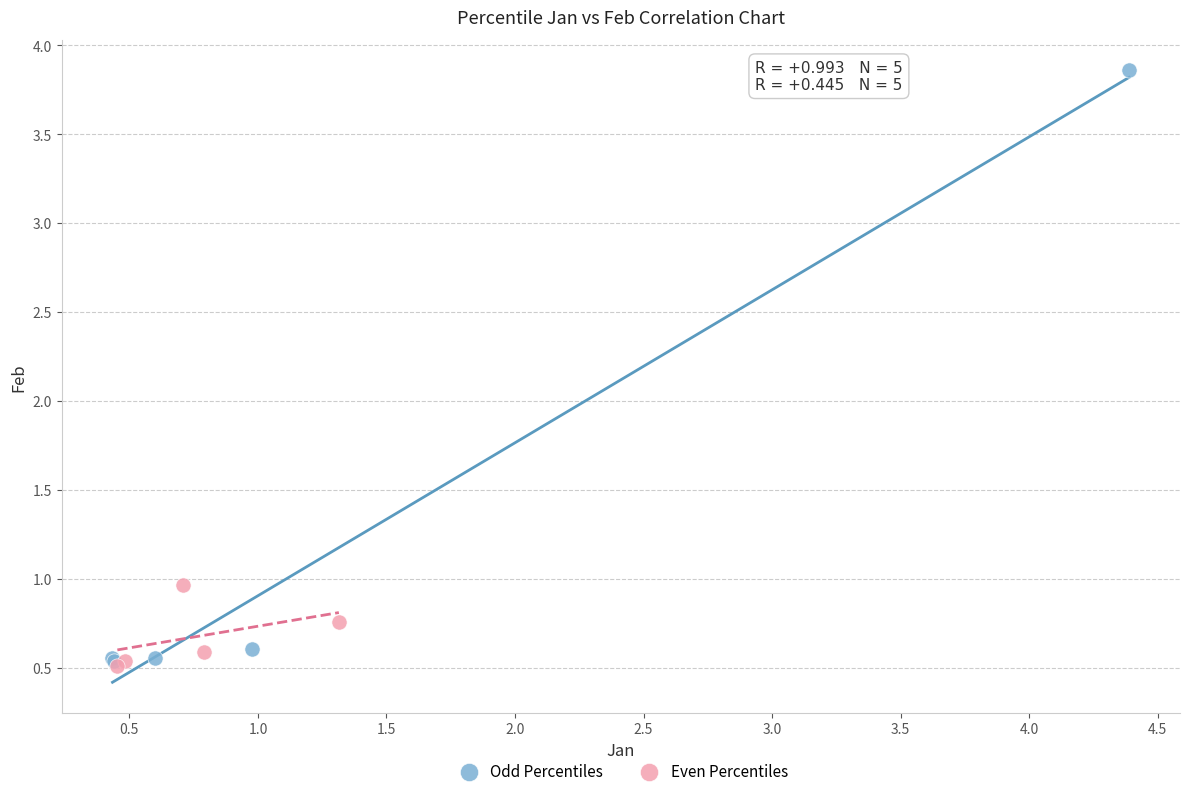

What are all the series names shown in the legend?

Odd Percentiles, Even Percentiles